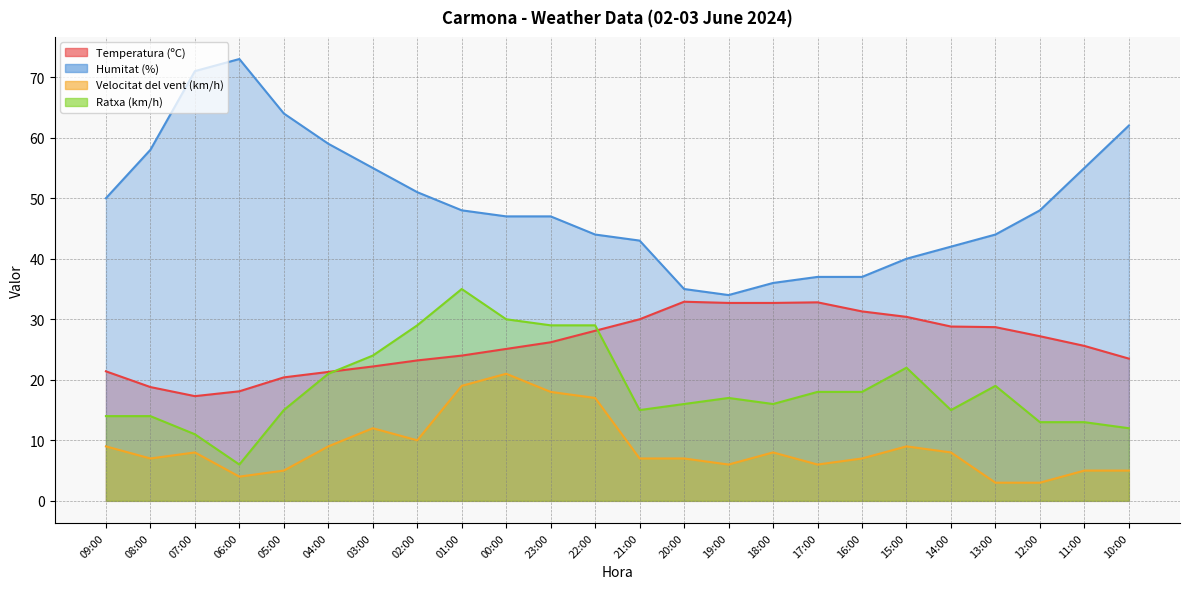

Reading right to left, extract all data points from this chart.

Temperatura (ºC): 10:00=23.5	11:00=25.6	12:00=27.2	13:00=28.7	14:00=28.8	15:00=30.4	16:00=31.3	17:00=32.8	18:00=32.7	19:00=32.7	20:00=32.9	21:00=30.0	22:00=28.1	23:00=26.2	00:00=25.1	01:00=24.0	02:00=23.2	03:00=22.2	04:00=21.3	05:00=20.4	06:00=18.1	07:00=17.3	08:00=18.8	09:00=21.4
Humitat (%): 10:00=62.0	11:00=55.0	12:00=48.0	13:00=44.0	14:00=42.0	15:00=40.0	16:00=37.0	17:00=37.0	18:00=36.0	19:00=34.0	20:00=35.0	21:00=43.0	22:00=44.0	23:00=47.0	00:00=47.0	01:00=48.0	02:00=51.0	03:00=55.0	04:00=59.0	05:00=64.0	06:00=73.0	07:00=71.0	08:00=58.0	09:00=50.0
Velocitat del vent (km/h): 10:00=5.0	11:00=5.0	12:00=3.0	13:00=3.0	14:00=8.0	15:00=9.0	16:00=7.0	17:00=6.0	18:00=8.0	19:00=6.0	20:00=7.0	21:00=7.0	22:00=17.0	23:00=18.0	00:00=21.0	01:00=19.0	02:00=10.0	03:00=12.0	04:00=9.0	05:00=5.0	06:00=4.0	07:00=8.0	08:00=7.0	09:00=9.0
Ratxa (km/h): 10:00=12.0	11:00=13.0	12:00=13.0	13:00=19.0	14:00=15.0	15:00=22.0	16:00=18.0	17:00=18.0	18:00=16.0	19:00=17.0	20:00=16.0	21:00=15.0	22:00=29.0	23:00=29.0	00:00=30.0	01:00=35.0	02:00=29.0	03:00=24.0	04:00=21.0	05:00=15.0	06:00=6.0	07:00=11.0	08:00=14.0	09:00=14.0